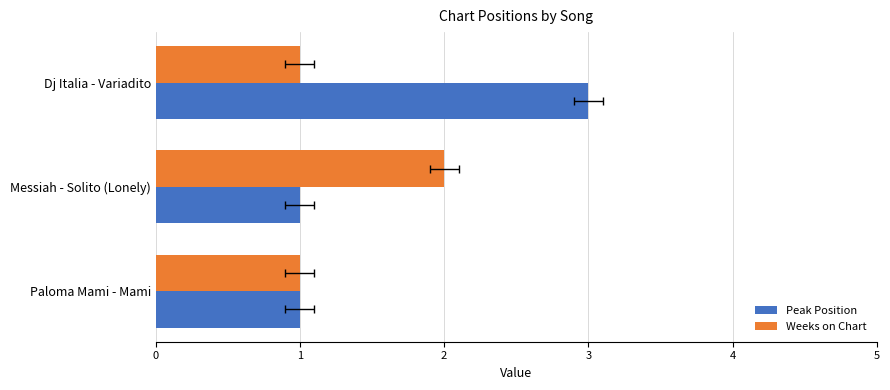

Reading left to right, transcribe all the data shown in this chart.

Peak Position: 1	1	3
Weeks on Chart: 1	2	1